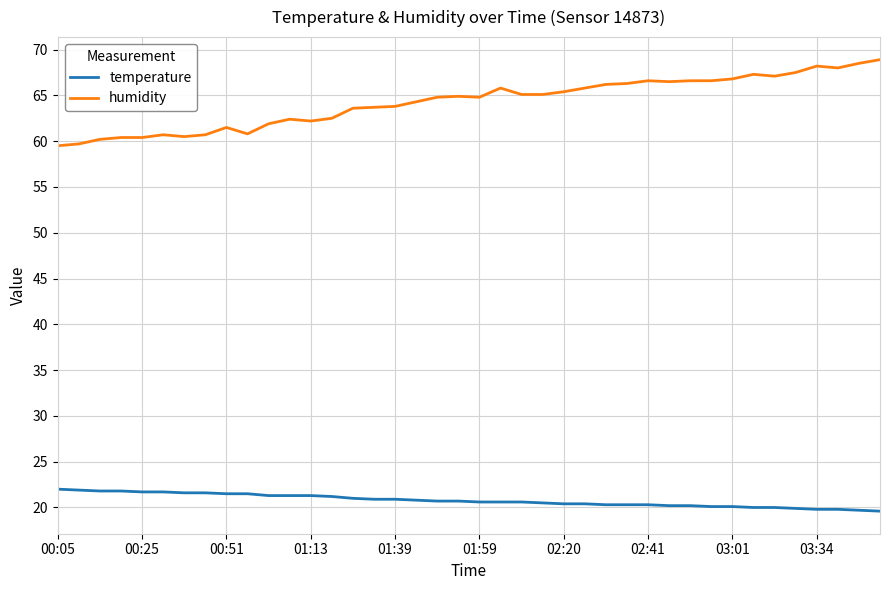

Does the chart have visible grid lines?

Yes